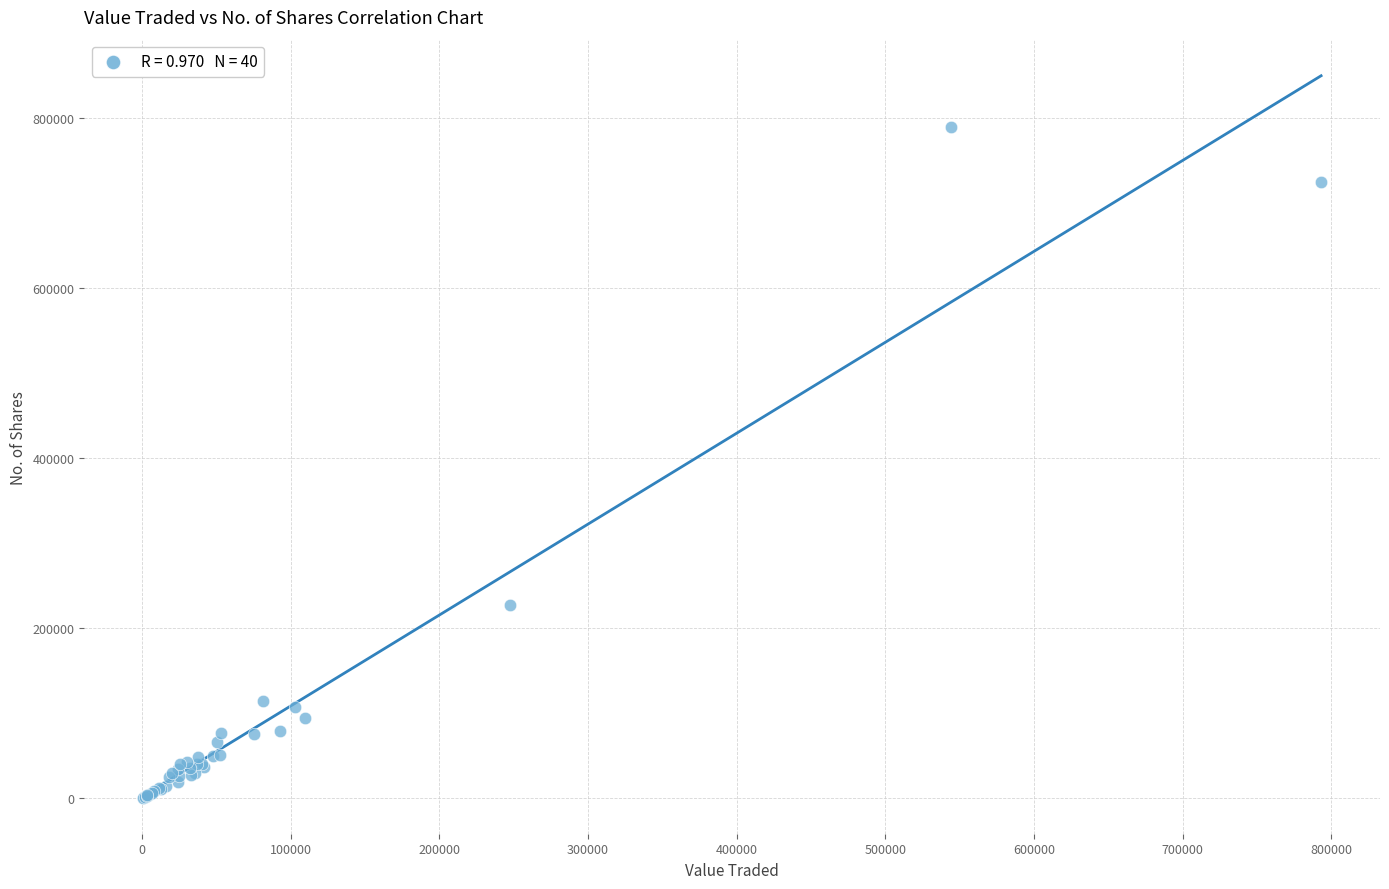

What Y value in the scatter plot is closest to 394636?

227466